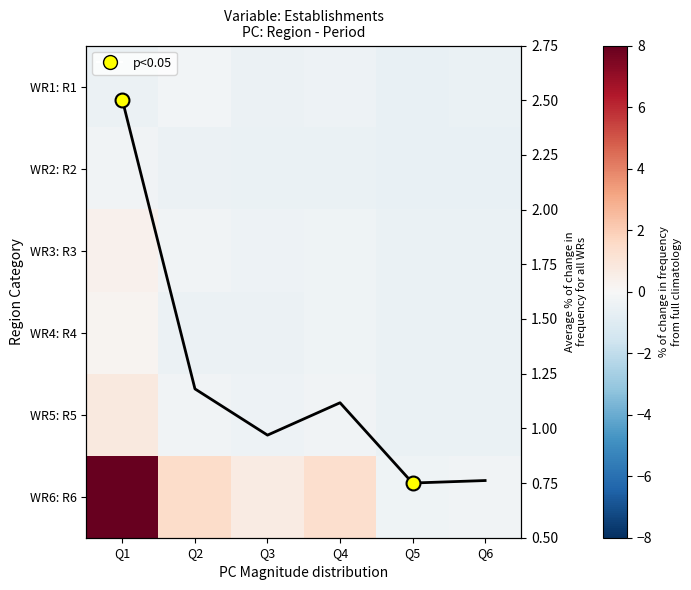

What is the spread (max minus min) of values at Q2?

2.0